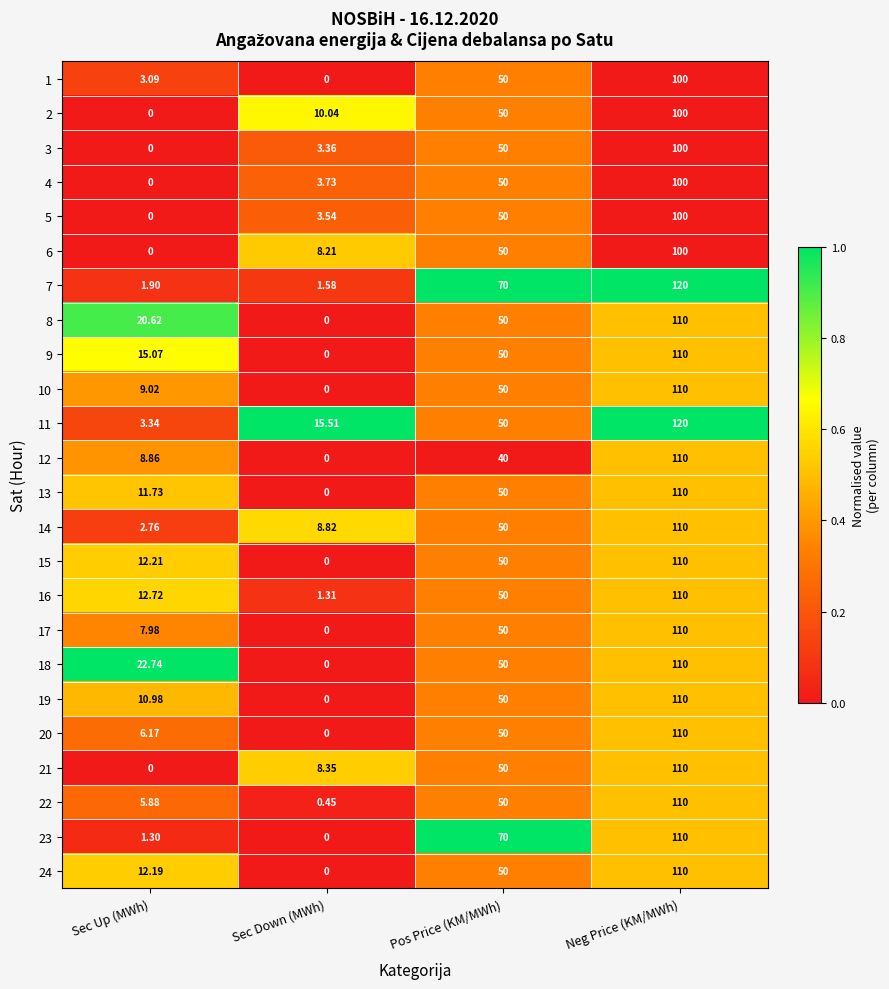

At which label is 1 closest to 50?

Pos Price (KM/MWh)